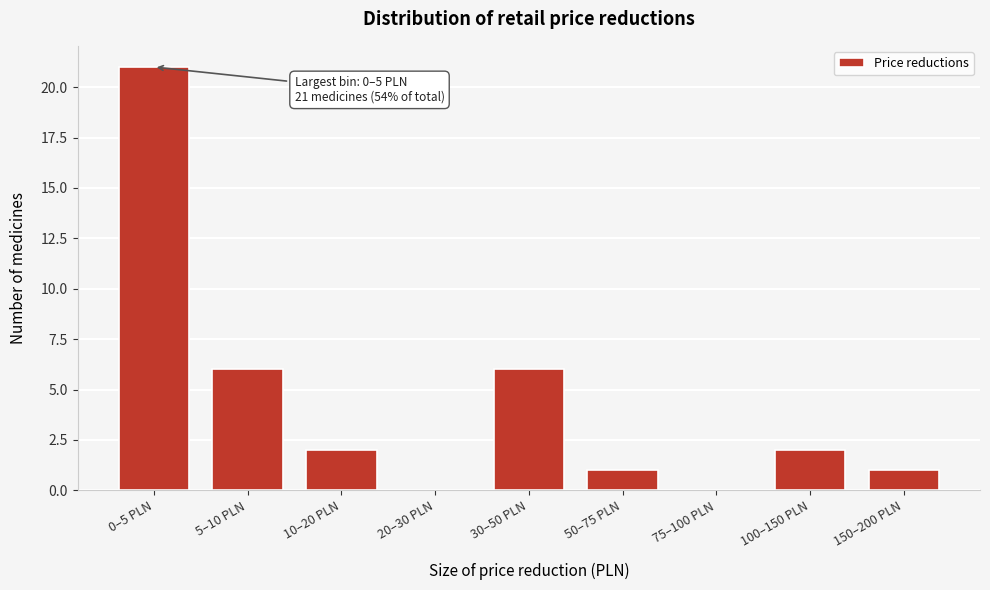

Reading right to left, list all the values displayed in this chart.

150–200 PLN=1	100–150 PLN=2	75–100 PLN=0	50–75 PLN=1	30–50 PLN=6	20–30 PLN=0	10–20 PLN=2	5–10 PLN=6	0–5 PLN=21